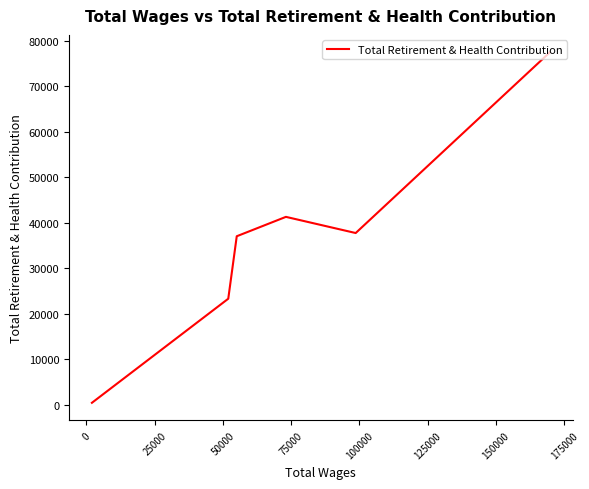

What is the sum of all values?

217140